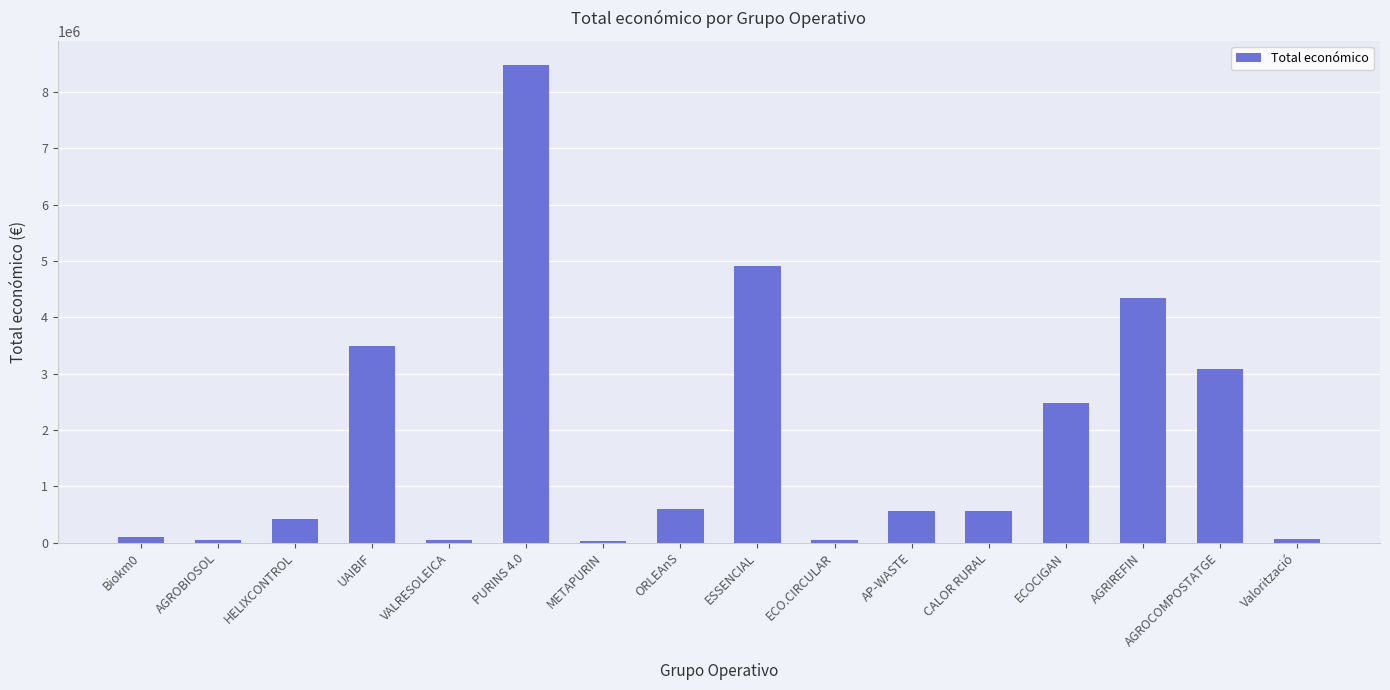

What is the maximum value shown in the chart?

8484999